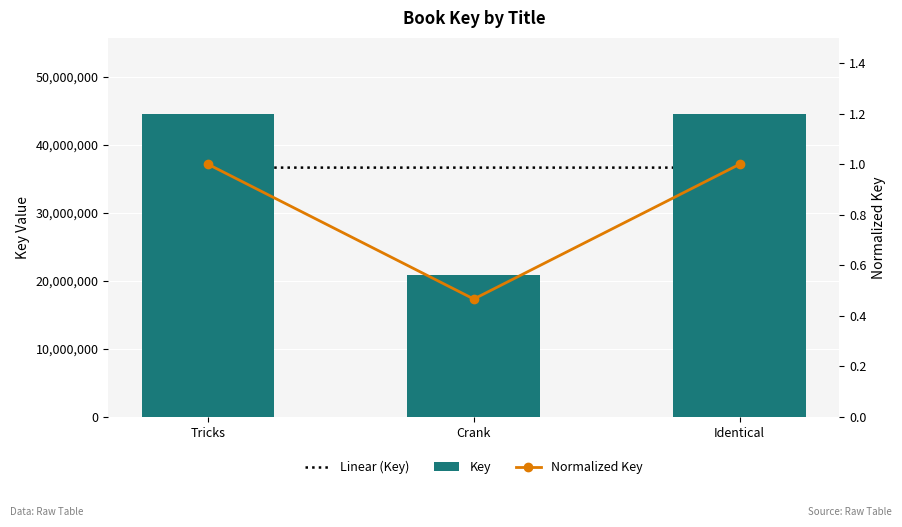

Rank the series at Crank from lowest to highest value.

Normalized Key, Key, Linear (Key)